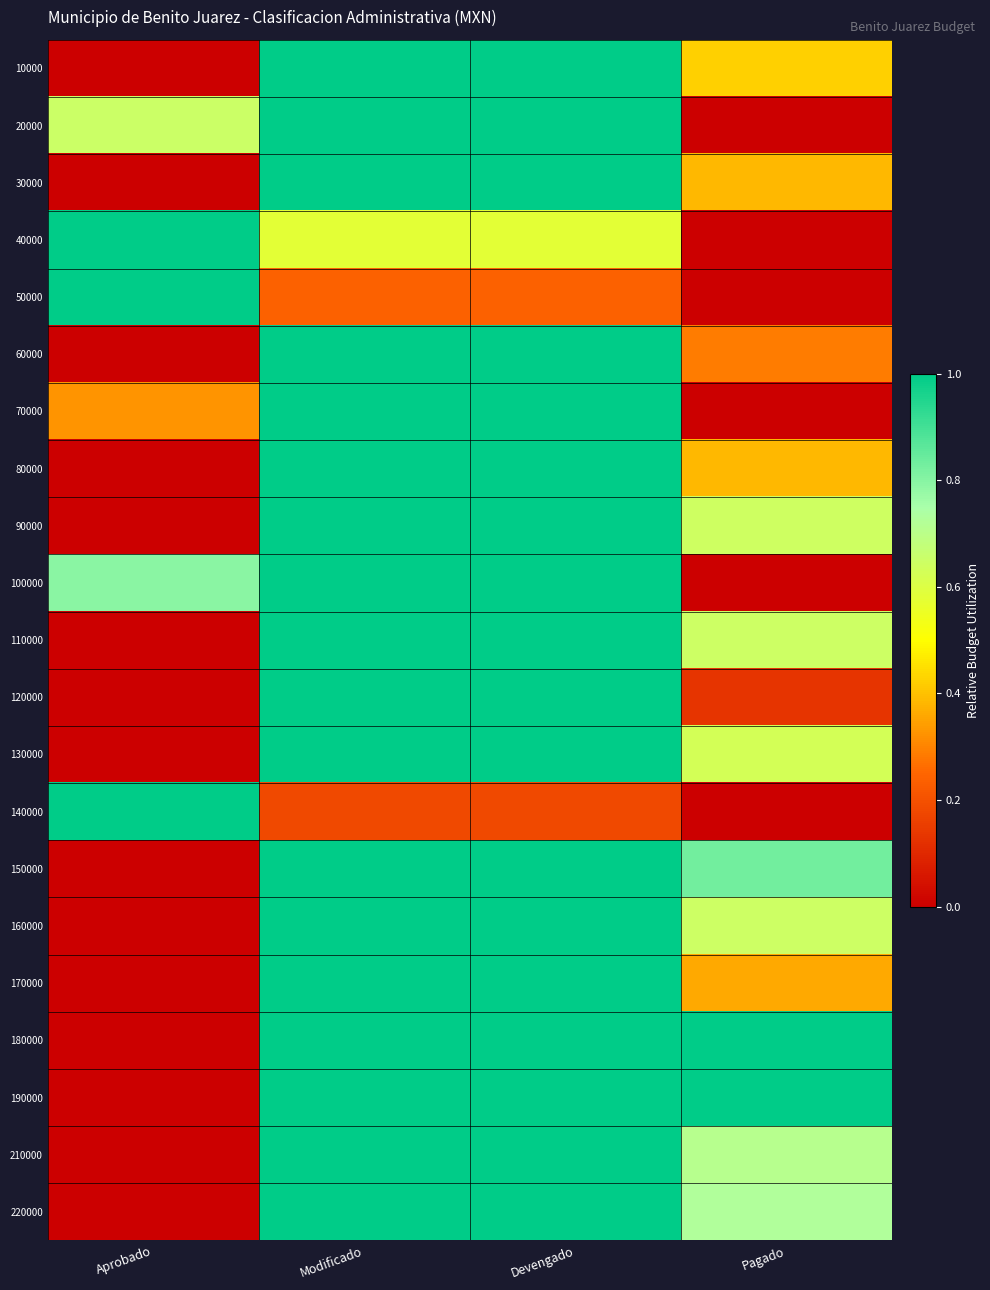

What is the total value across all series at Aprobado?

4.8